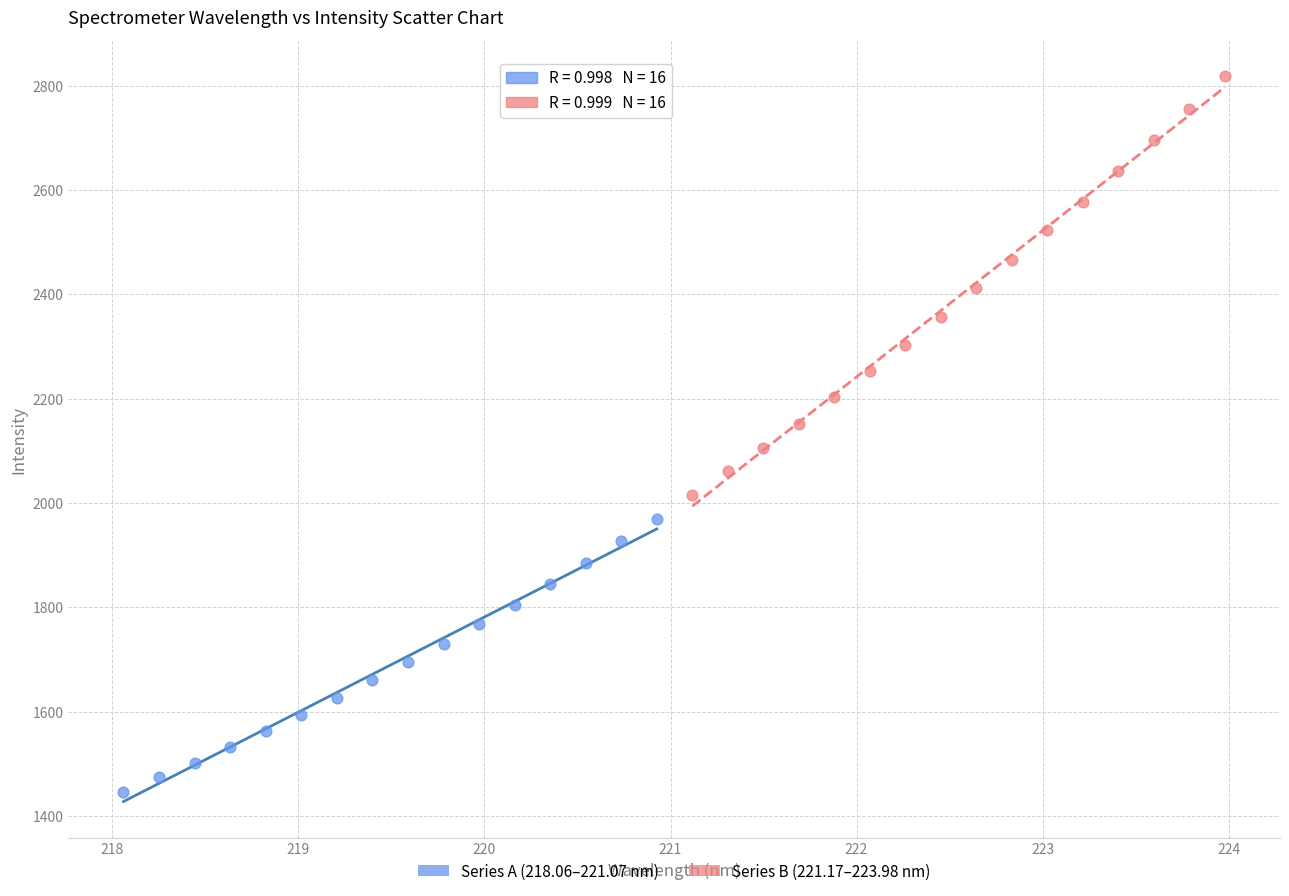

Which series has the widest spread of Y values?

Series B (221.17–223.98 nm)